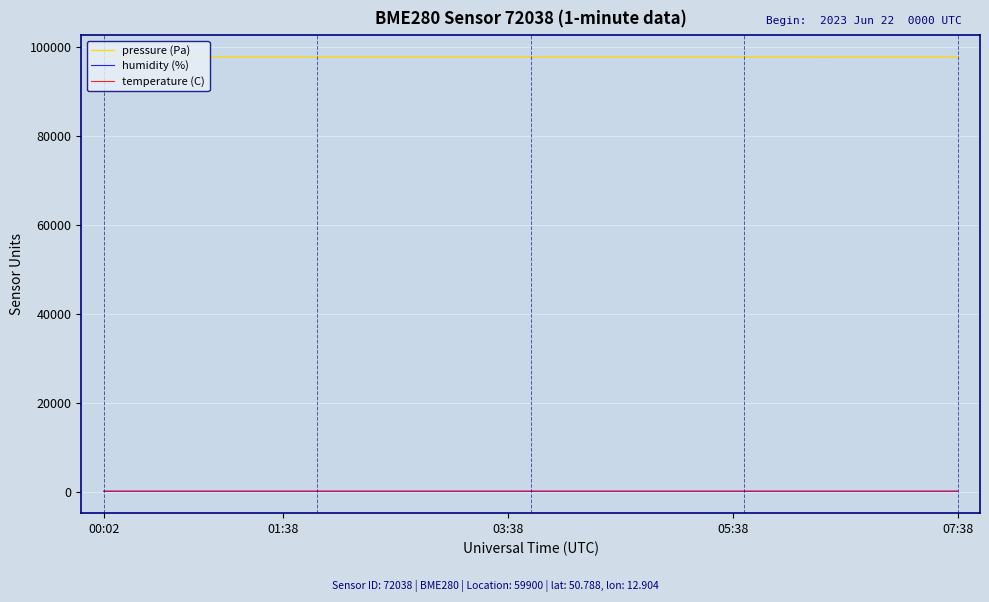

True or false: humidity (%) and temperature (C) intersect in this chart.

False